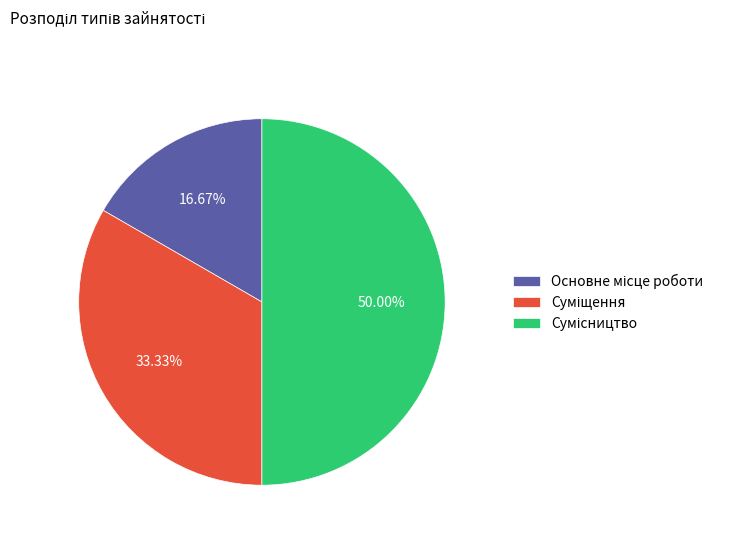

Count the number of slices in the pie.

3